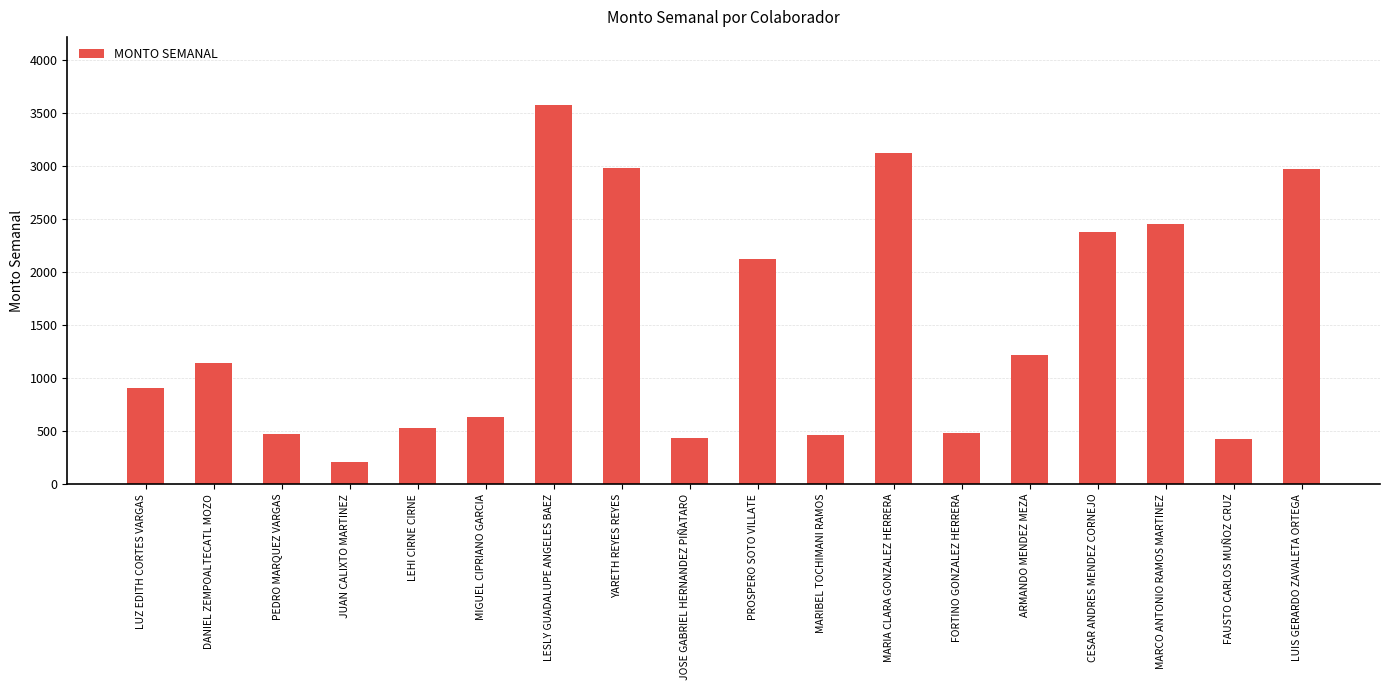

Between PROSPERO SOTO VILLATE and JUAN CALIXTO MARTINEZ, which is larger?

PROSPERO SOTO VILLATE